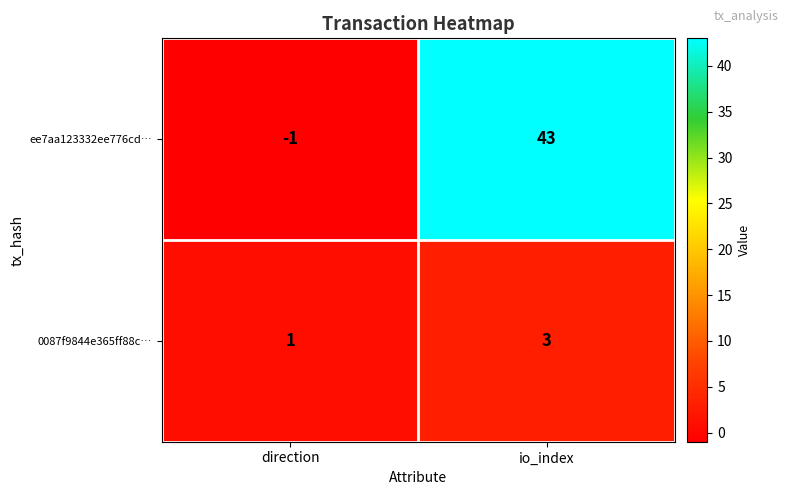

At which category is the sum across all series the highest?

io_index